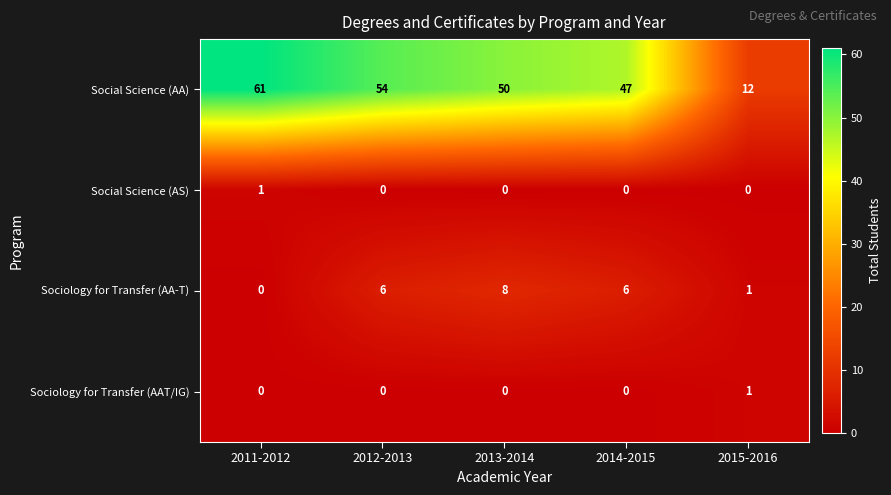

Count the number of data series in this chart.

4